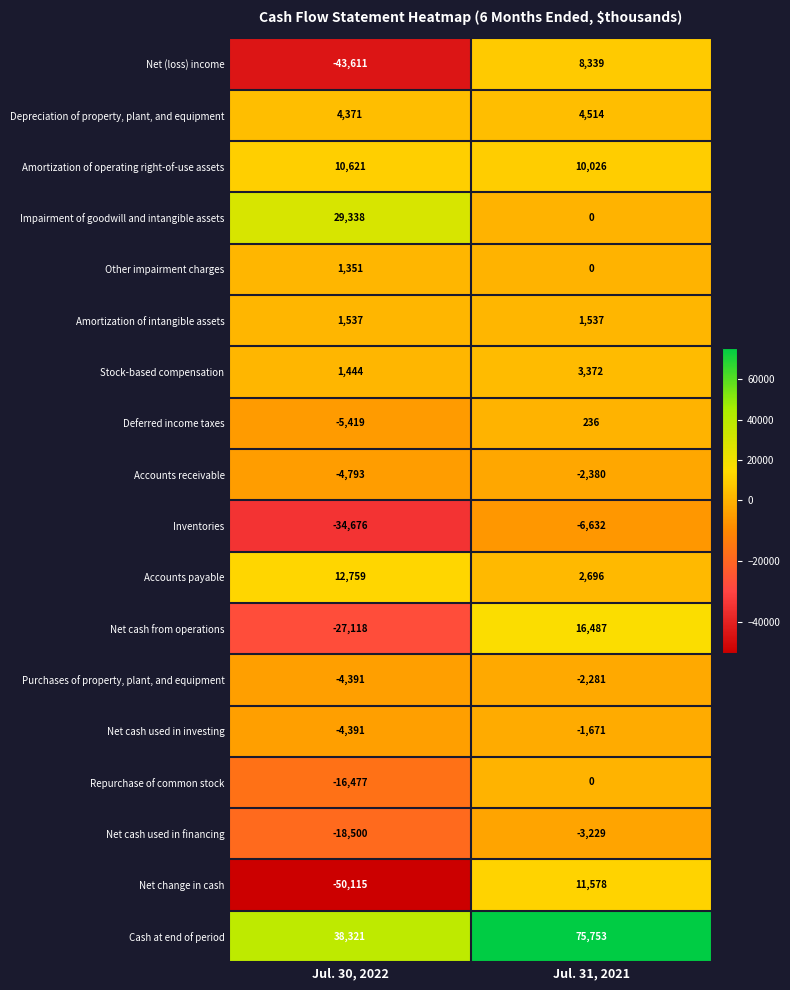

Between Jul. 30, 2022 and Jul. 31, 2021, which series saw the biggest shift?

Net change in cash